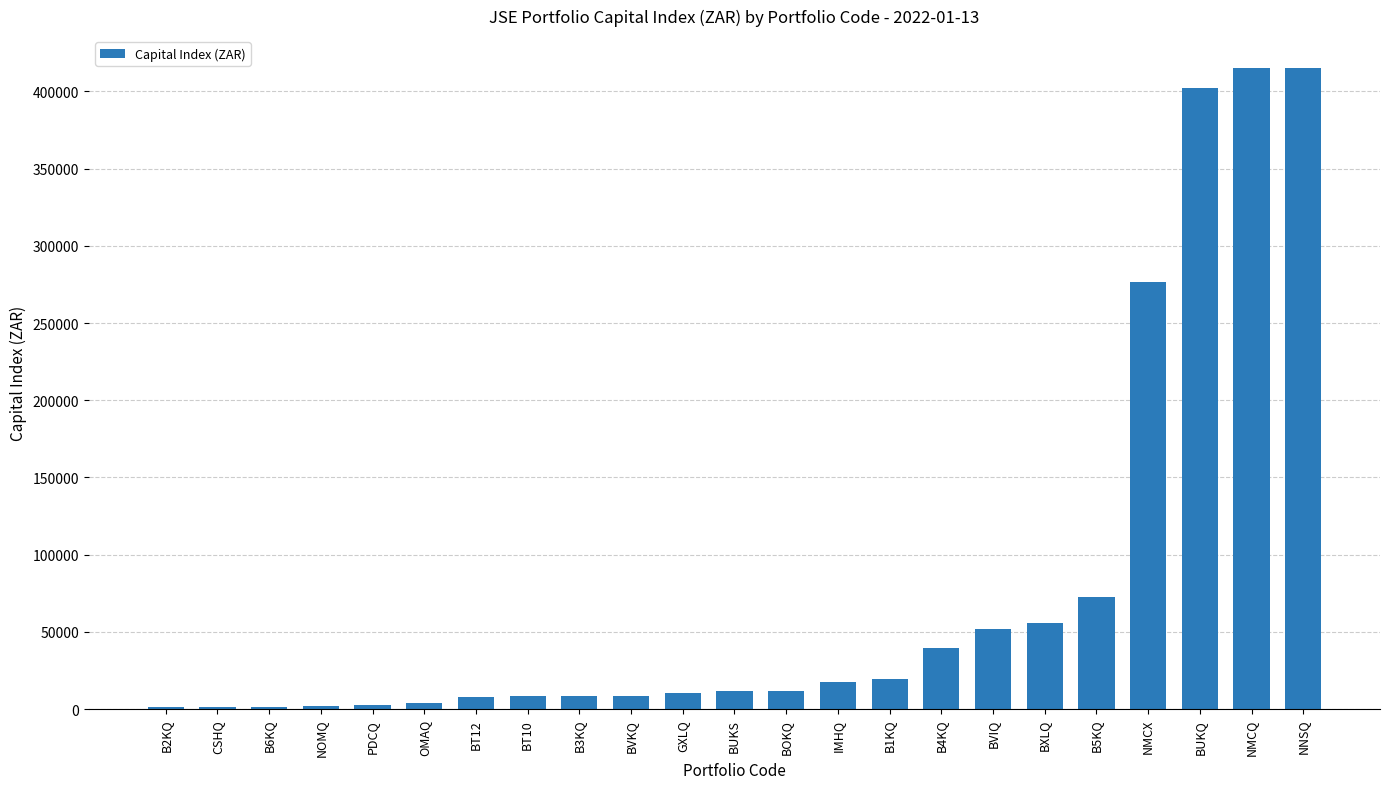

What is the value of the 5th bar from the left?

2565.0